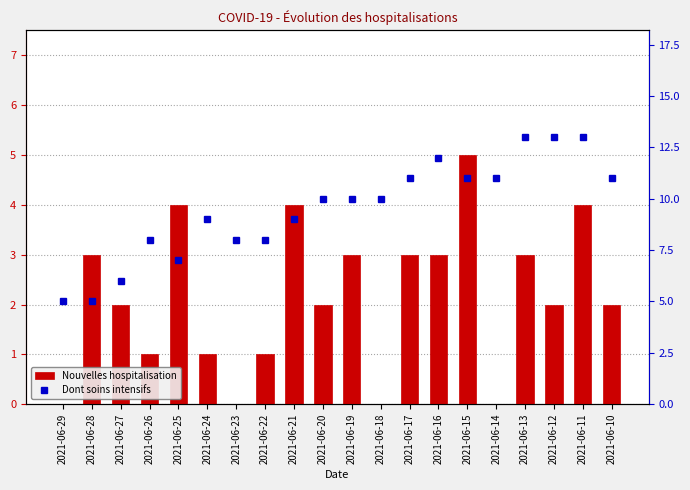

Reading right to left, what are all the values shown in this chart?

Nouvelles hospitalisation: 2021-06-10=2	2021-06-11=4	2021-06-12=2	2021-06-13=3	2021-06-14=0	2021-06-15=5	2021-06-16=3	2021-06-17=3	2021-06-18=0	2021-06-19=3	2021-06-20=2	2021-06-21=4	2021-06-22=1	2021-06-23=0	2021-06-24=1	2021-06-25=4	2021-06-26=1	2021-06-27=2	2021-06-28=3	2021-06-29=0
Dont soins intensifs: 2021-06-10=11	2021-06-11=13	2021-06-12=13	2021-06-13=13	2021-06-14=11	2021-06-15=11	2021-06-16=12	2021-06-17=11	2021-06-18=10	2021-06-19=10	2021-06-20=10	2021-06-21=9	2021-06-22=8	2021-06-23=8	2021-06-24=9	2021-06-25=7	2021-06-26=8	2021-06-27=6	2021-06-28=5	2021-06-29=5